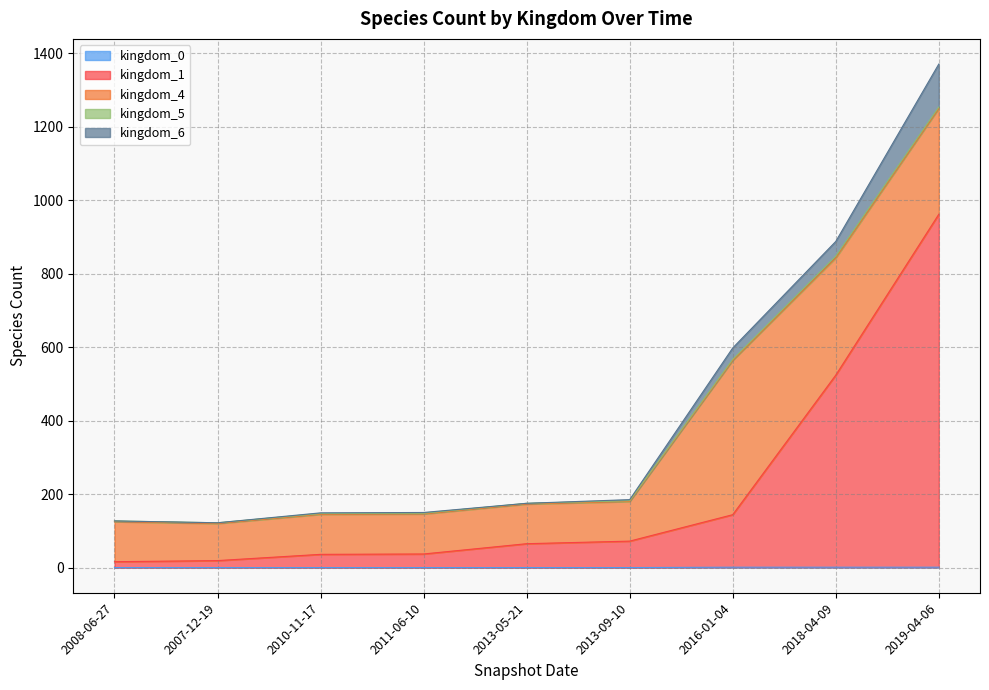

What are all the series names shown in the legend?

kingdom_0, kingdom_1, kingdom_4, kingdom_5, kingdom_6